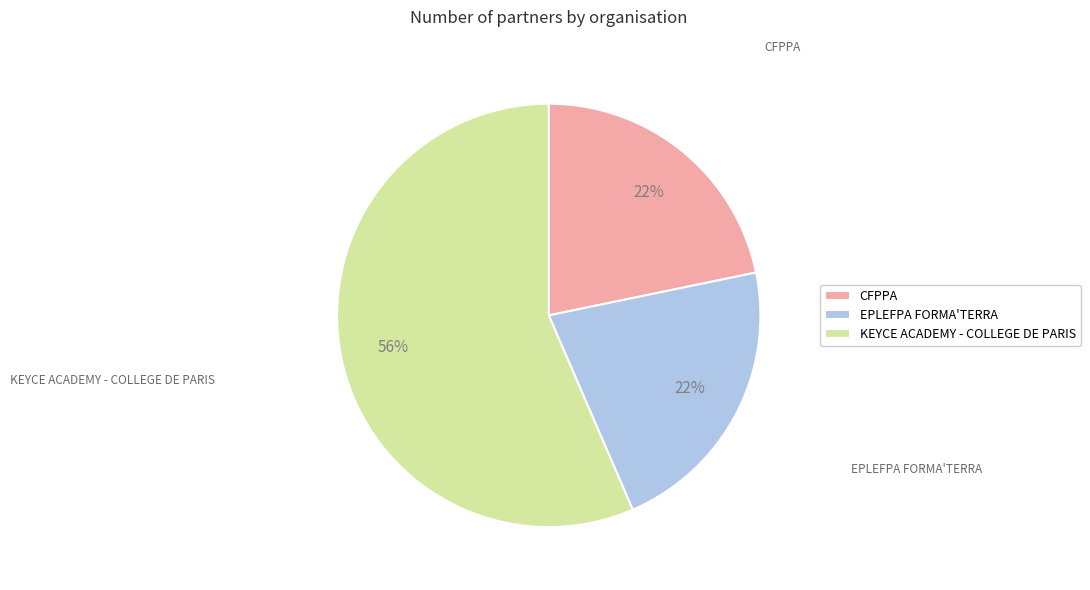

The EPLEFPA FORMA'TERRA slice represents 8% of the pie. True or false?

False